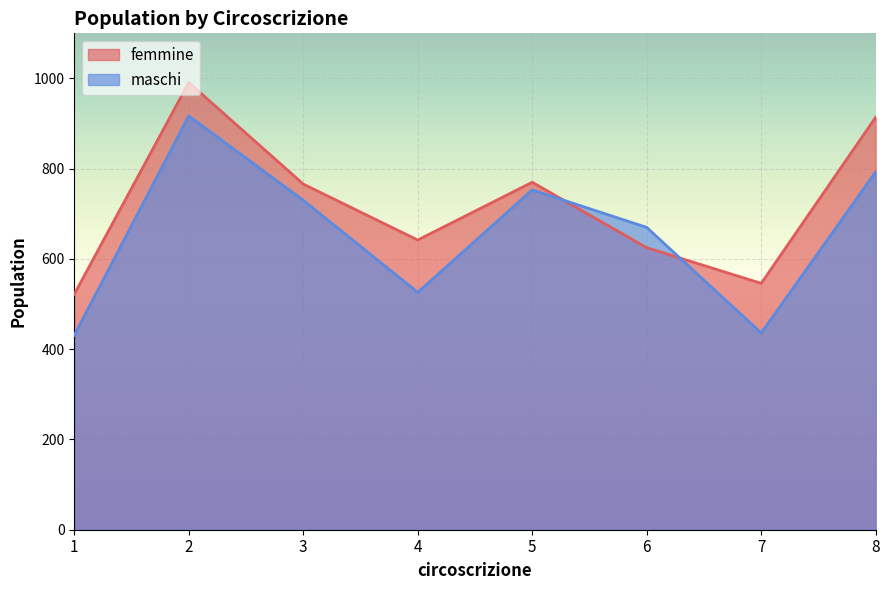

What is the minimum value shown in the chart?

431